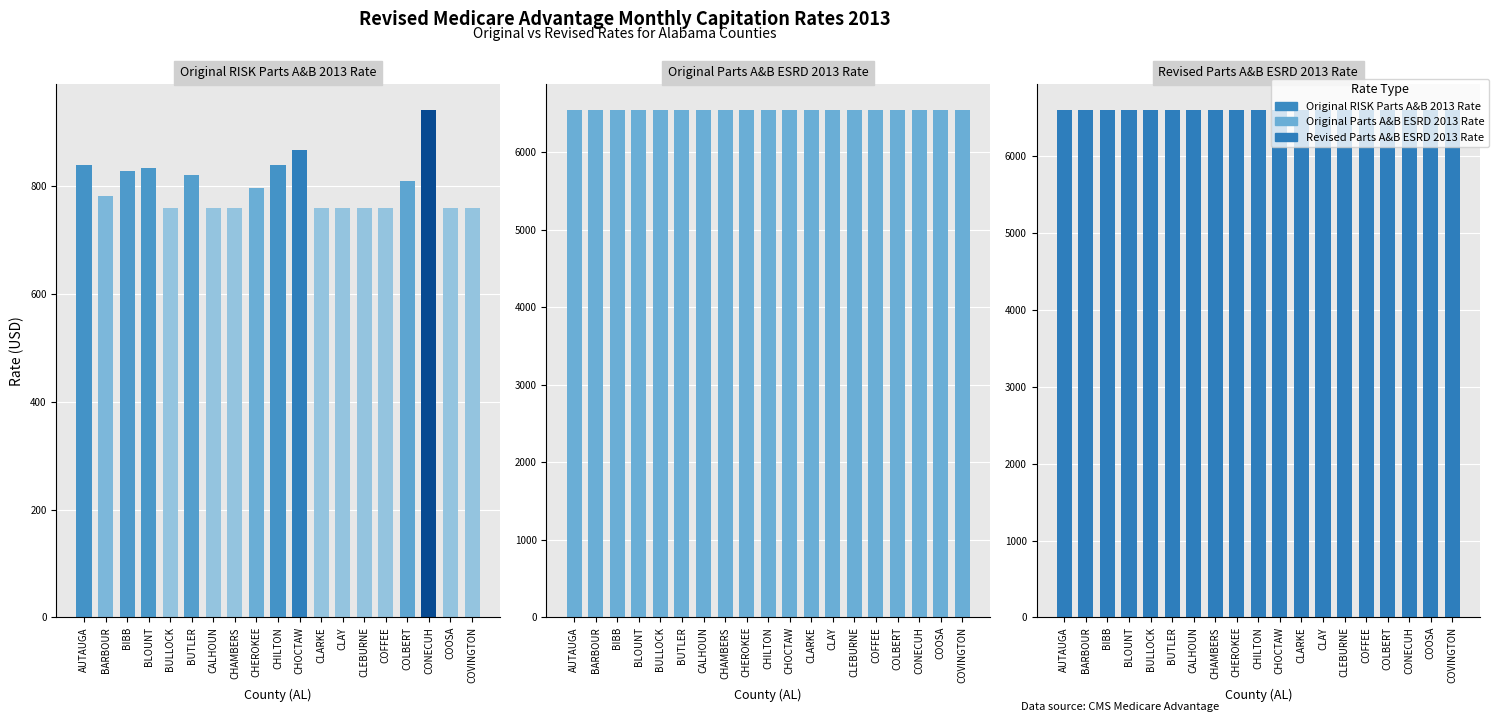

What is the lowest value of the Original RISK Parts A&B 2013 Rate series?

759.7